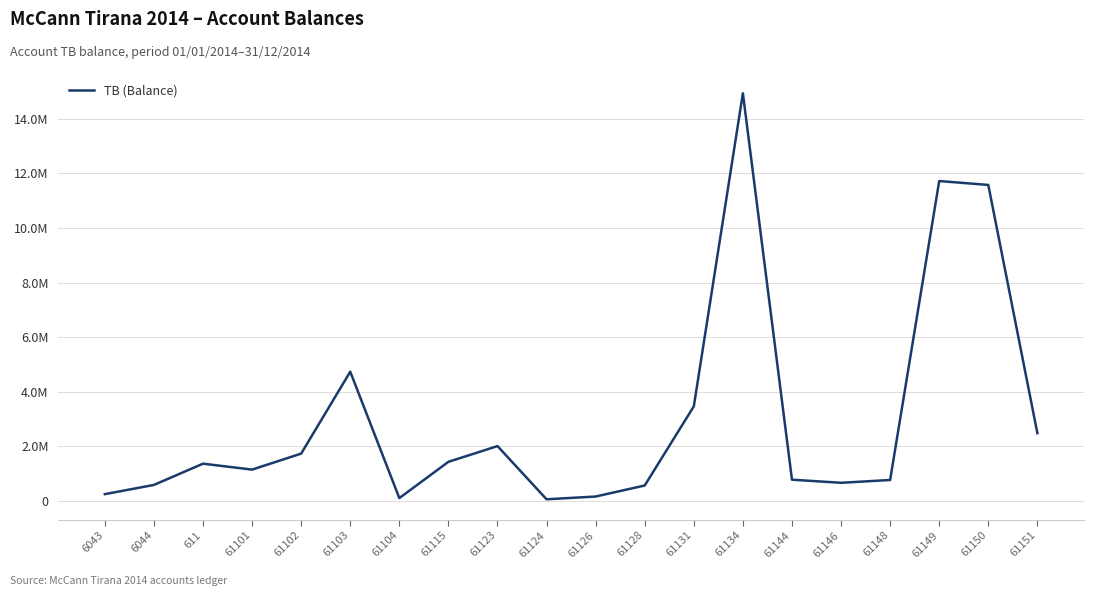

Where is the data nearest to the value 7496485?

61103